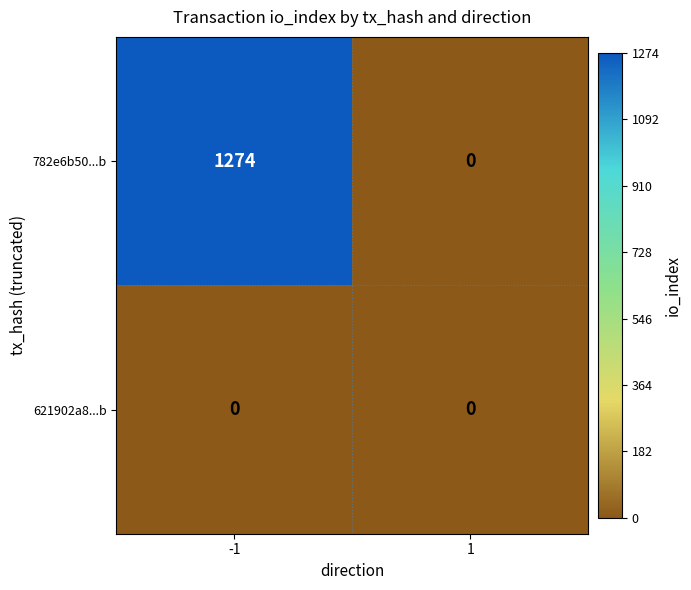

Reading left to right, list all the values displayed in this chart.

782e6b50...b: -1=1274	1=0
621902a8...b: -1=0	1=0